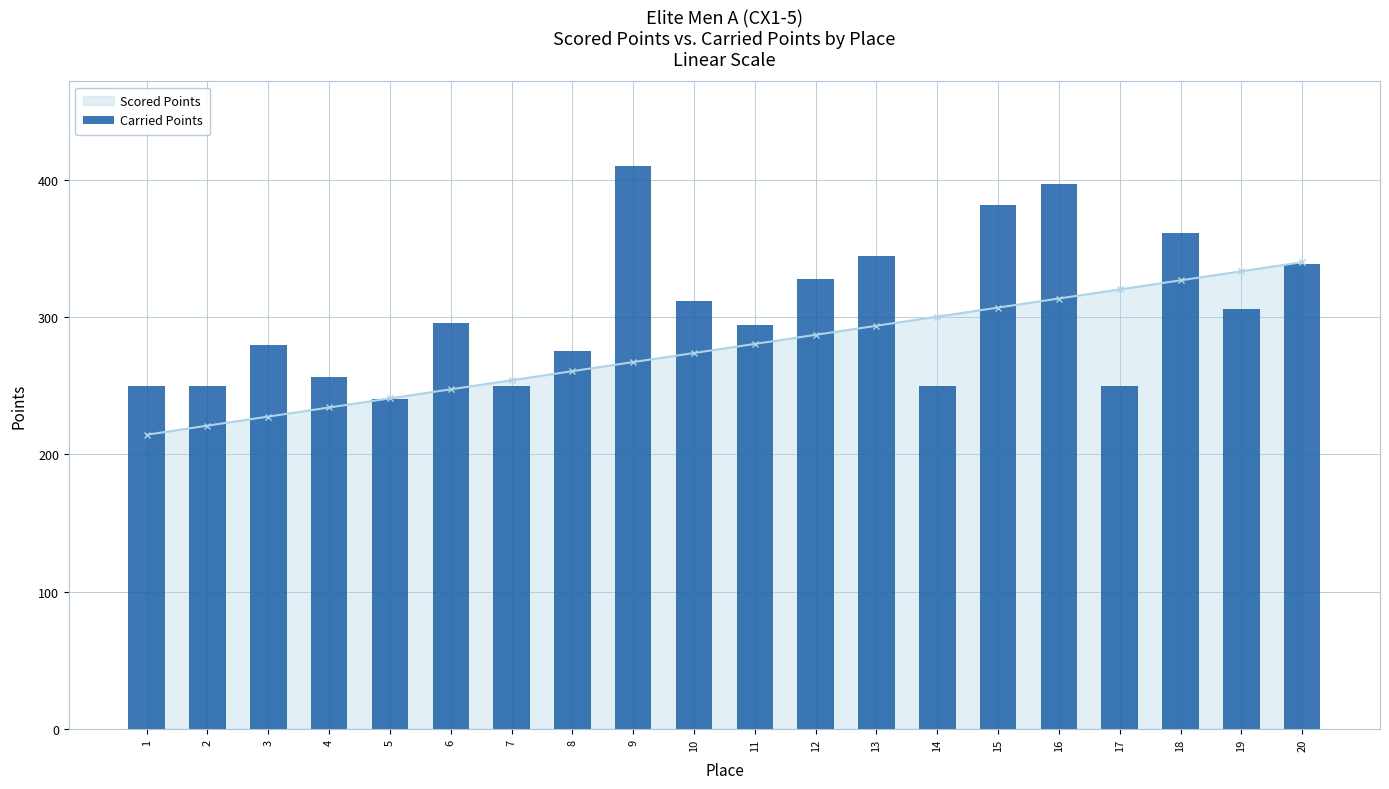

Which category has the highest value across all series?

9